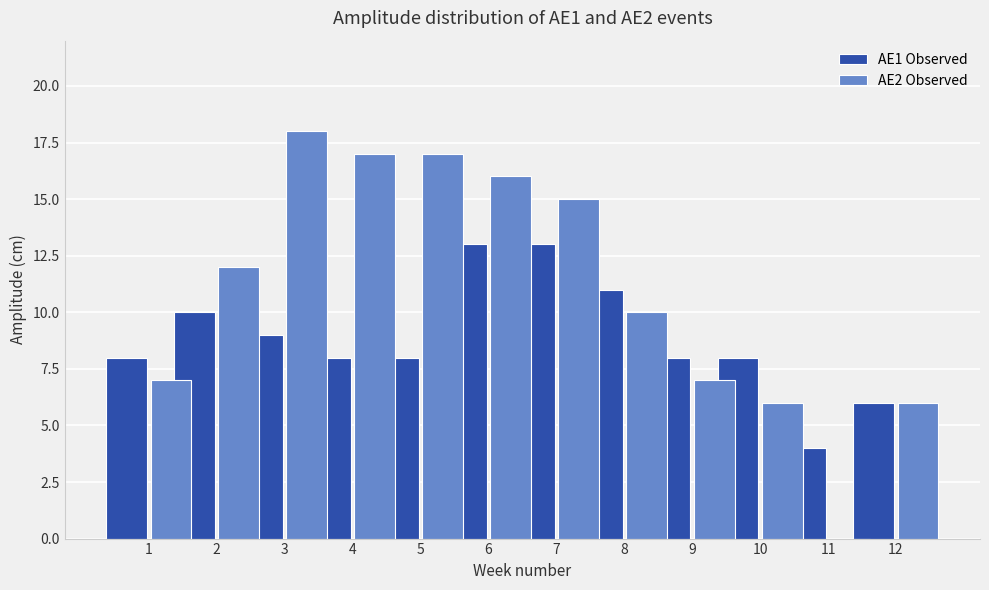

The value of AE2 Observed at 8 is 10. True or false?

True